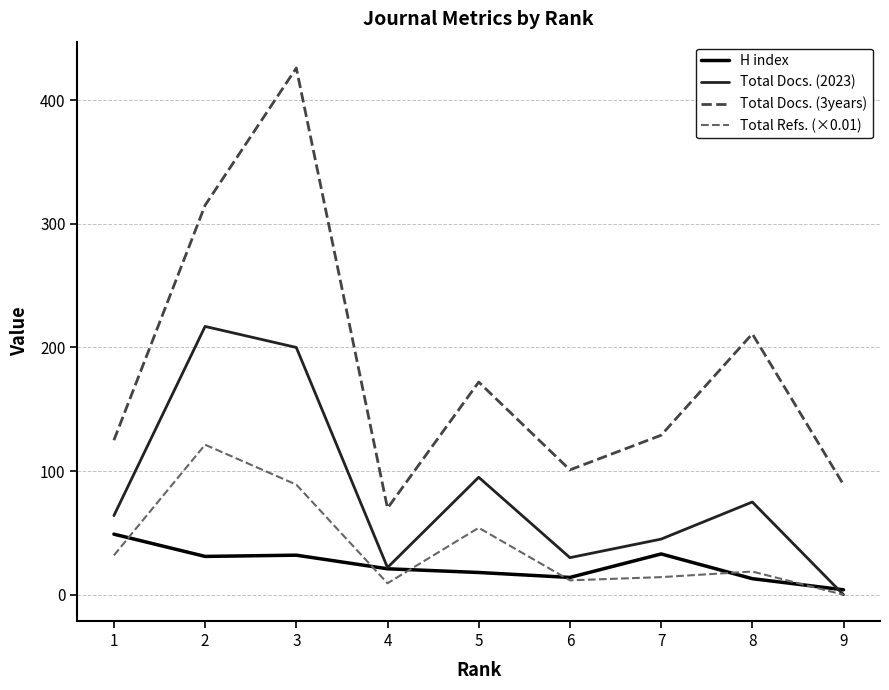

Does the chart display data point markers on the line(s)?

No